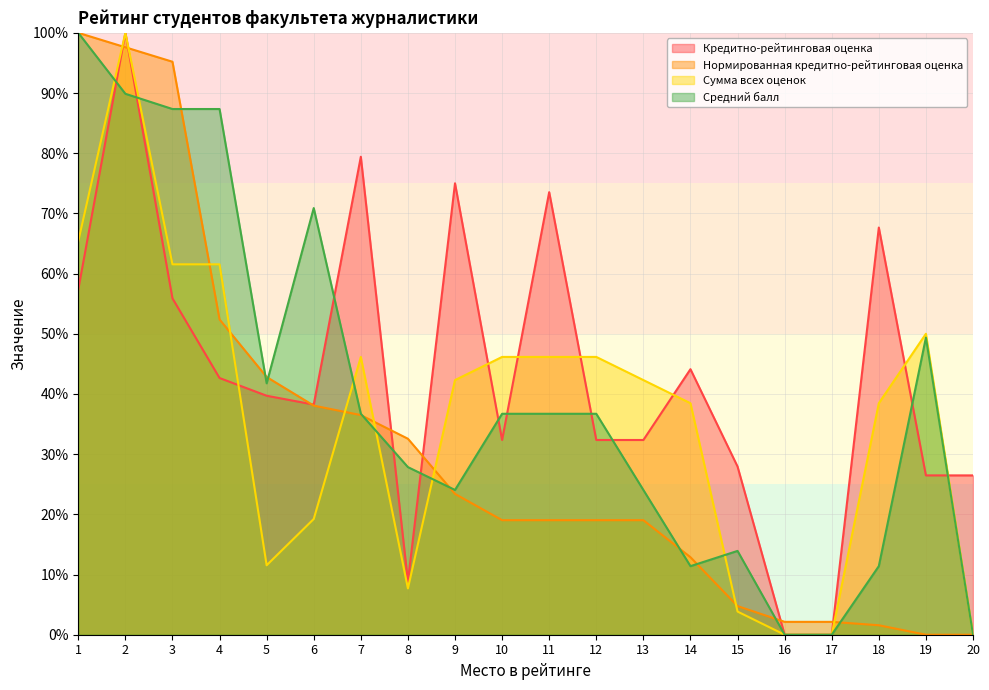

Reading left to right, extract all data points from this chart.

Кредитно-рейтинговая оценка: 1=57.4	2=100.0	3=55.9	4=42.6	5=39.7	6=38.2	7=79.4	8=8.8	9=75.0	10=32.4	11=73.5	12=32.4	13=32.4	14=44.1	15=27.9	16=0.0	17=0.0	18=67.6	19=26.5	20=26.5
Нормированная кредитно-рейтинговая оценка: 1=100.0	2=97.6	3=95.2	4=52.4	5=42.8	6=38.1	7=36.5	8=32.6	9=23.4	10=19.0	11=19.0	12=19.0	13=19.0	14=12.9	15=4.8	16=2.1	17=2.1	18=1.6	19=0.0	20=0.0
Сумма всех оценок: 1=65.4	2=100.0	3=61.5	4=61.5	5=11.5	6=19.2	7=46.2	8=7.7	9=42.3	10=46.2	11=46.2	12=46.2	13=42.3	14=38.5	15=3.8	16=0.0	17=0.0	18=38.5	19=50.0	20=0.0
Средний балл: 1=100.0	2=89.9	3=87.3	4=87.3	5=41.8	6=70.9	7=36.7	8=27.8	9=24.1	10=36.7	11=36.7	12=36.7	13=24.1	14=11.4	15=13.9	16=0.0	17=0.0	18=11.4	19=49.4	20=0.0